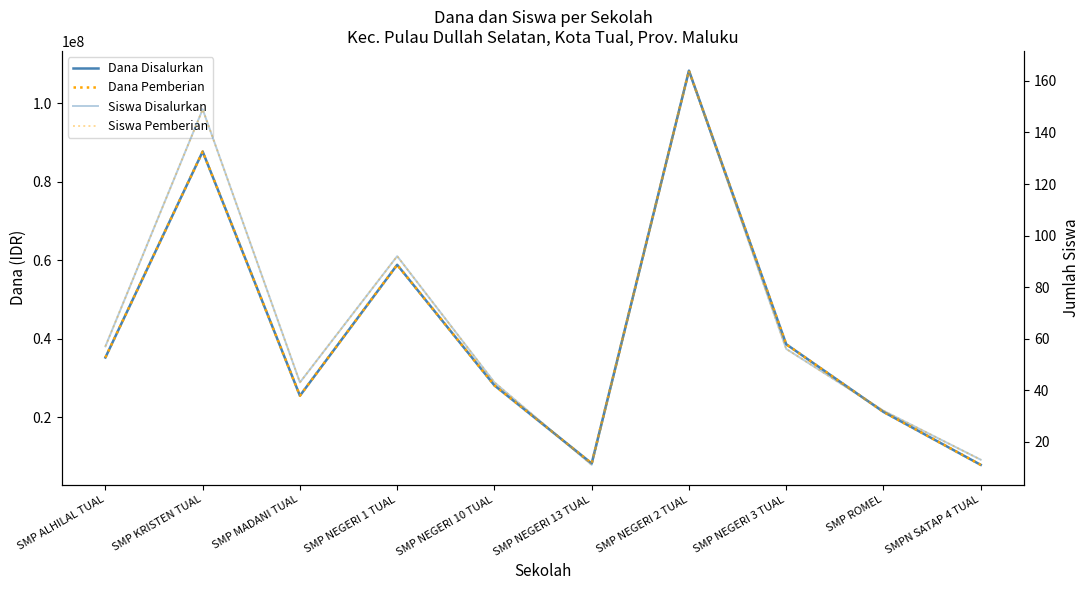

Which series has the largest range (max minus min)?

Dana Disalurkan